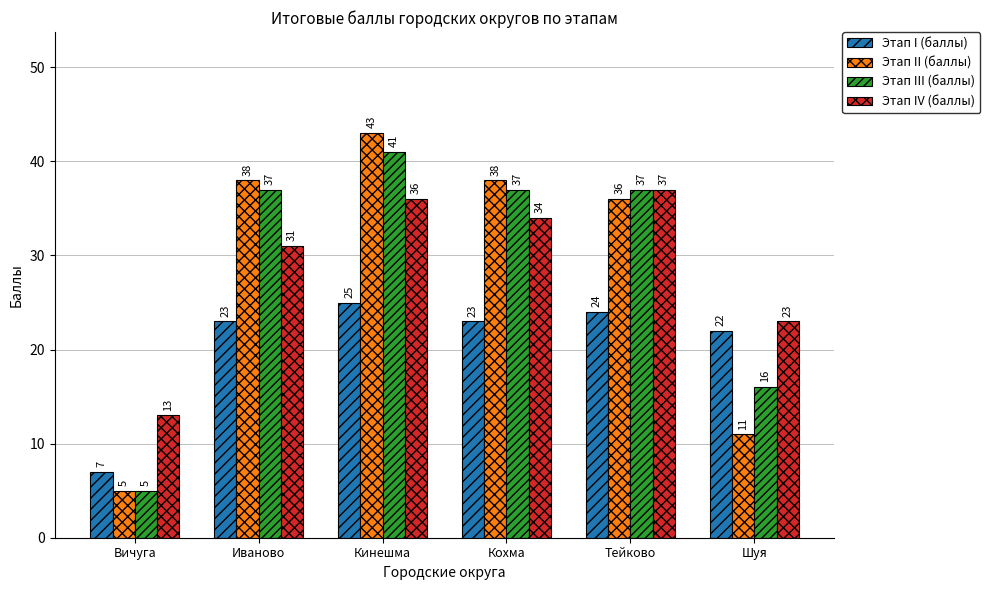

At Кохма, list the series in order from largest to smallest.

Этап II (баллы), Этап III (баллы), Этап IV (баллы), Этап I (баллы)